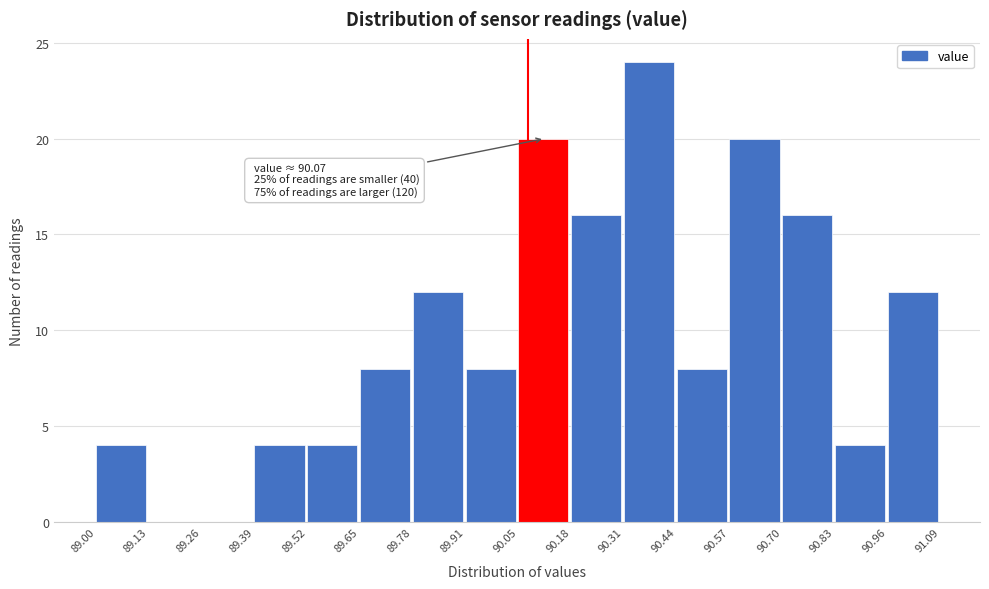

Over which range of the x-axis is the bar tallest?

90.31 to 90.44